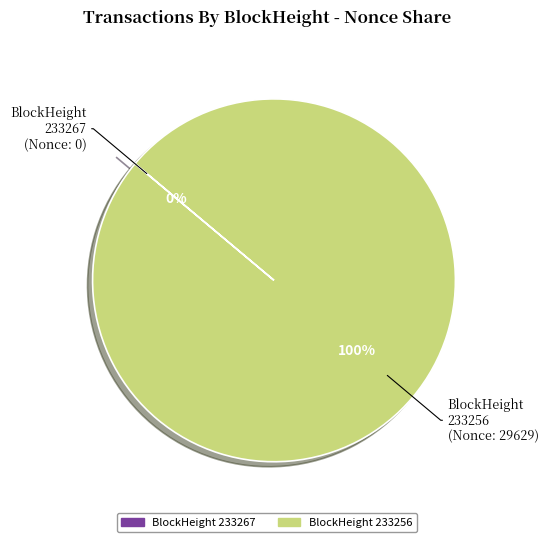

How many slices are in this pie chart?

2